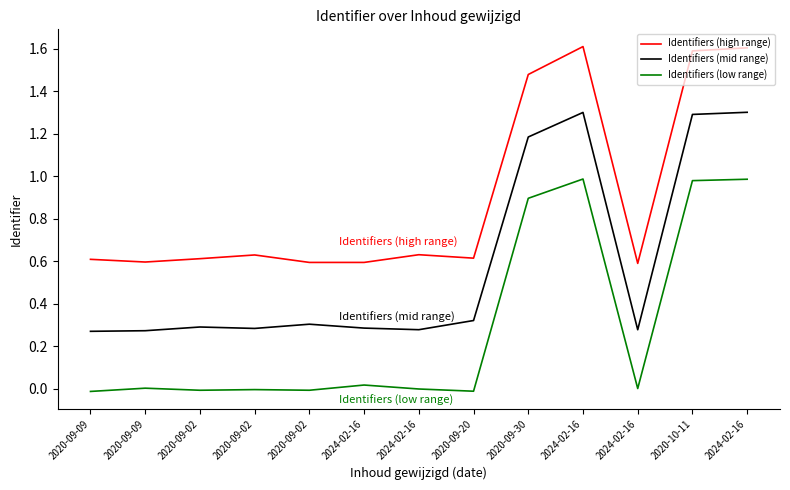

What is the spread (max minus min) of values at 2020-09-02?

0.6